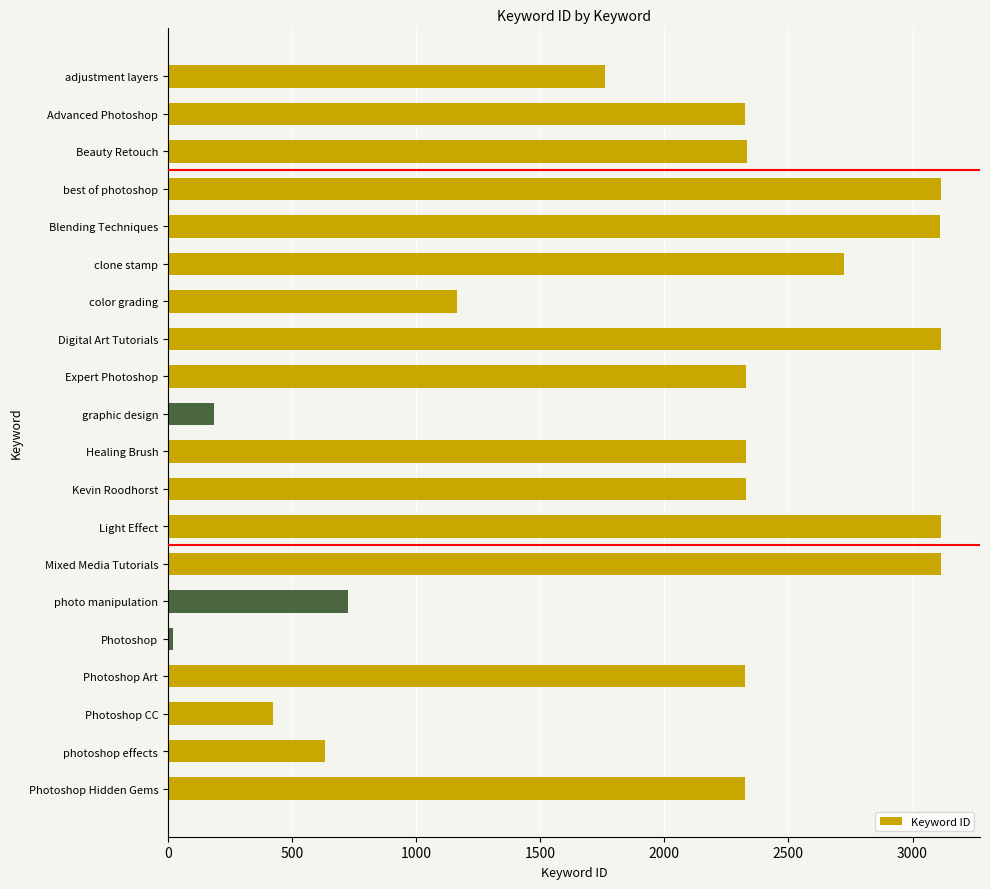

The value at Digital Art Tutorials is 5245. True or false?

False